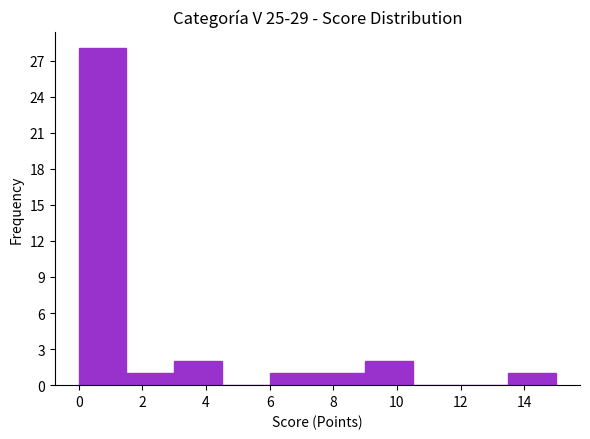

Reading left to right, list every bar in this chart as the range it spans on the x-axis followed by its height. Neither the bar edges nor the heights are printed on the chart, so give them approximately, as read against the axes.

0.0 to 1.5: 28
1.5 to 3.0: 1
3.0 to 4.5: 2
4.5 to 6.0: 0
6.0 to 7.5: 1
7.5 to 9.0: 1
9.0 to 10.5: 2
10.5 to 12.0: 0
12.0 to 13.5: 0
13.5 to 15.0: 1